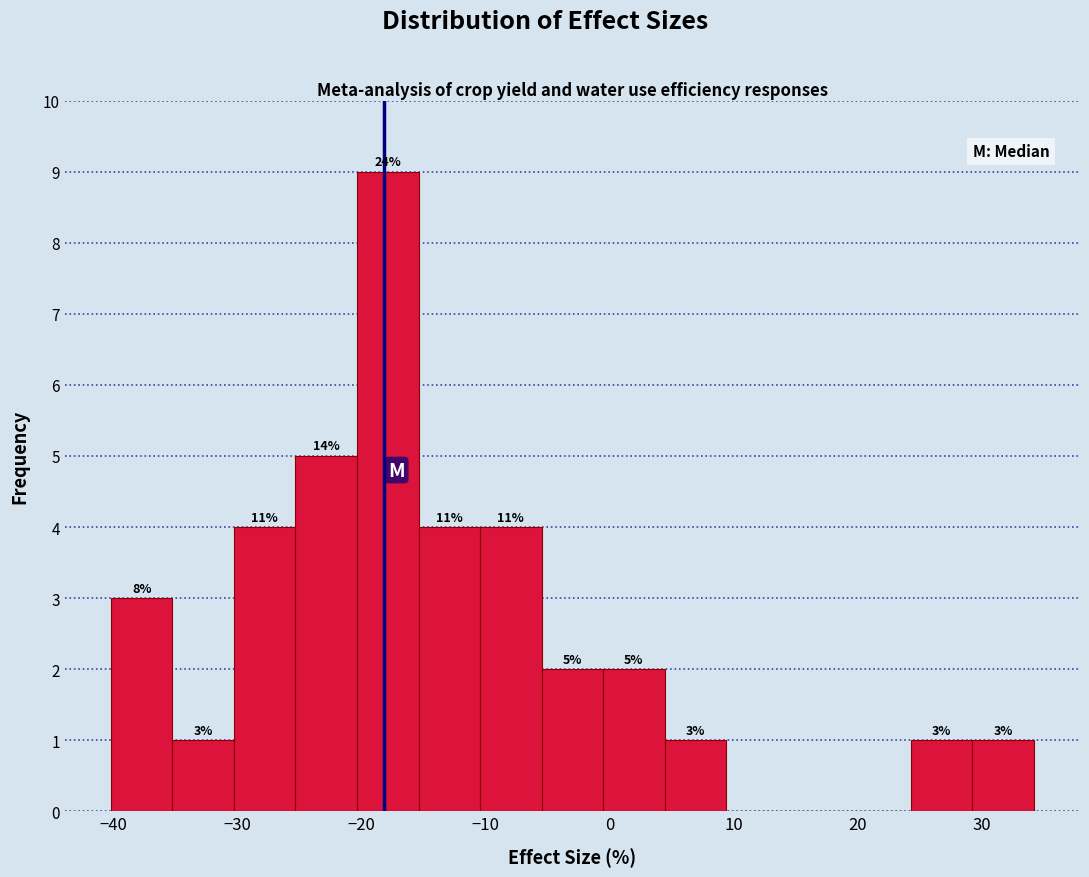

Over which range of the x-axis is the bar tallest?

-20 to -15